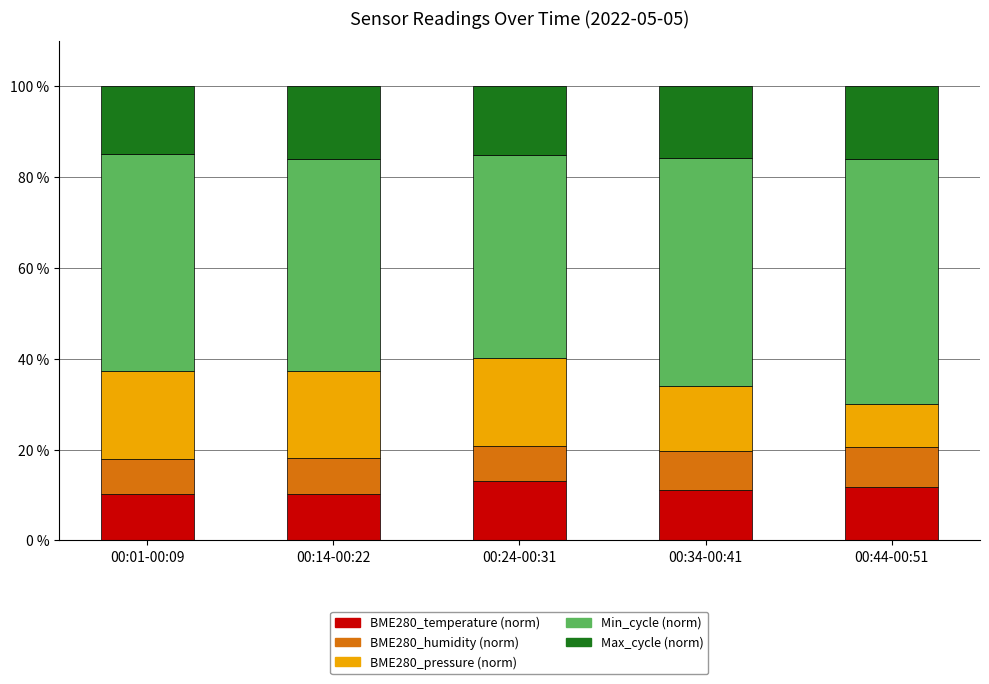

Is it true that Max_cycle (norm) equals 22.6 at 00:24-00:31?

False